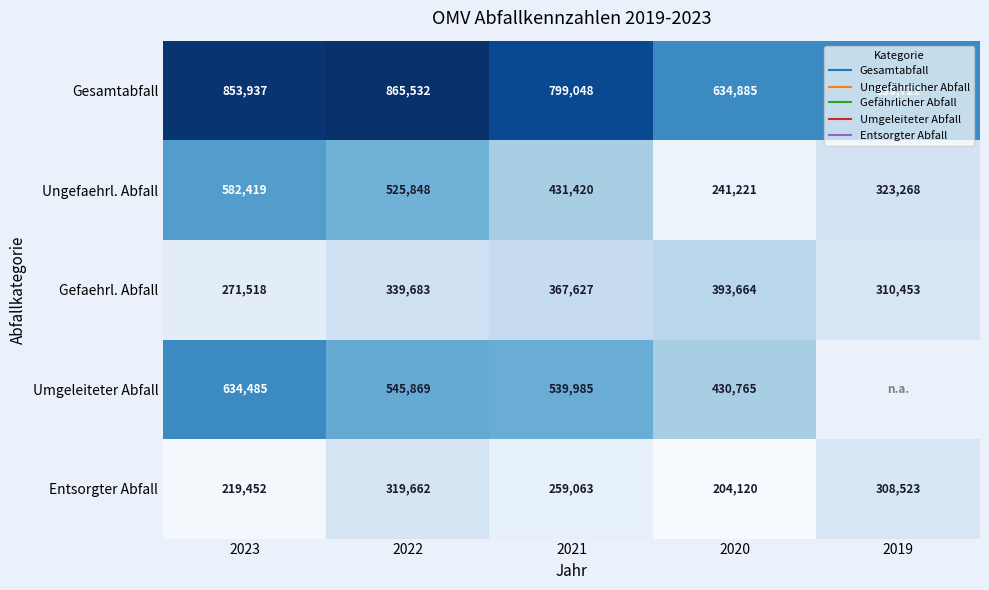

What is the sum of all Gefaehrl. Abfall values?

1682945.0